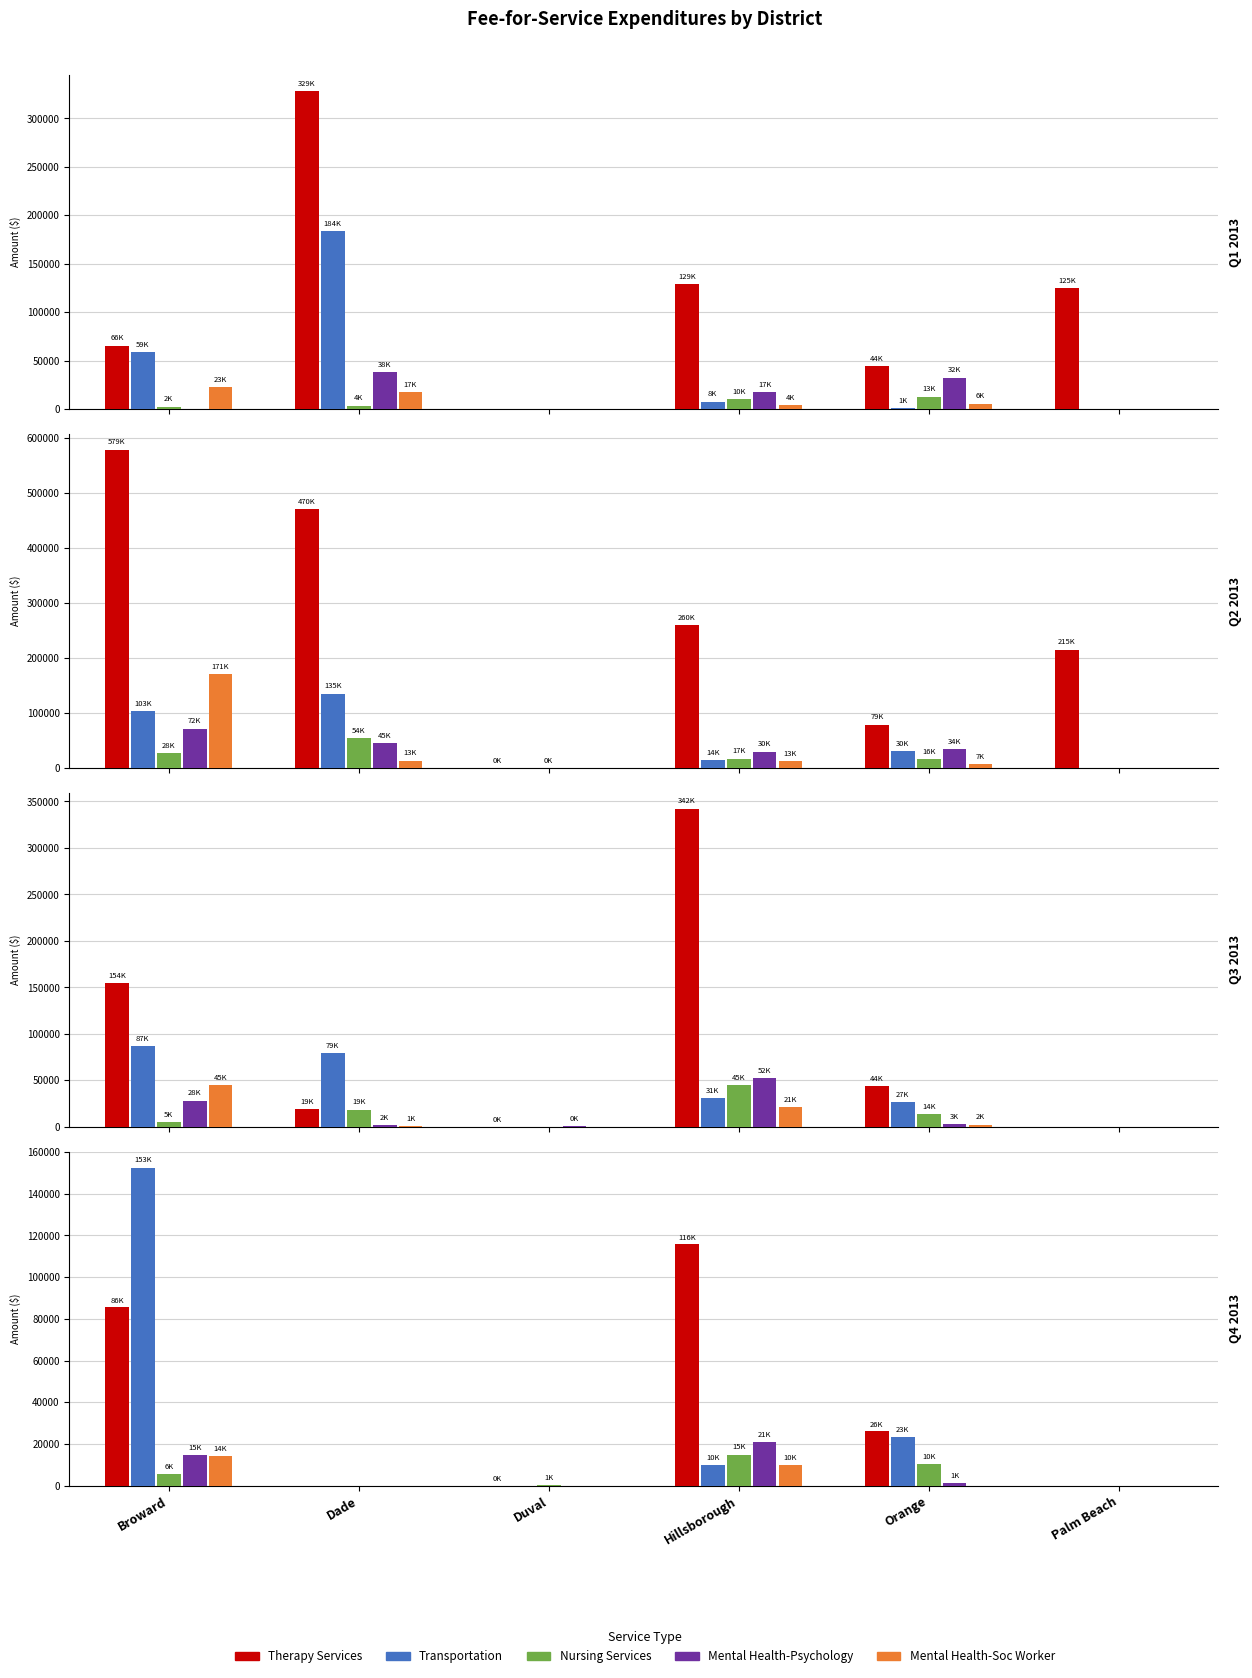

The value of Mental Health-Psychology at Broward is 20428.4. True or false?

False